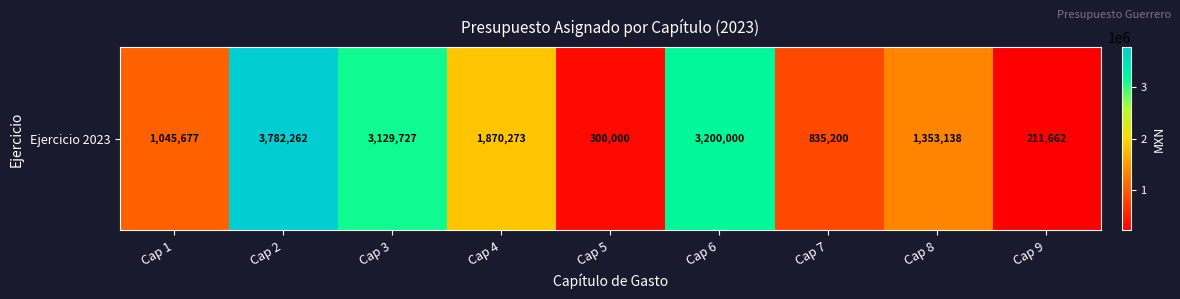

The value at Cap 9 is 110667.8. True or false?

False